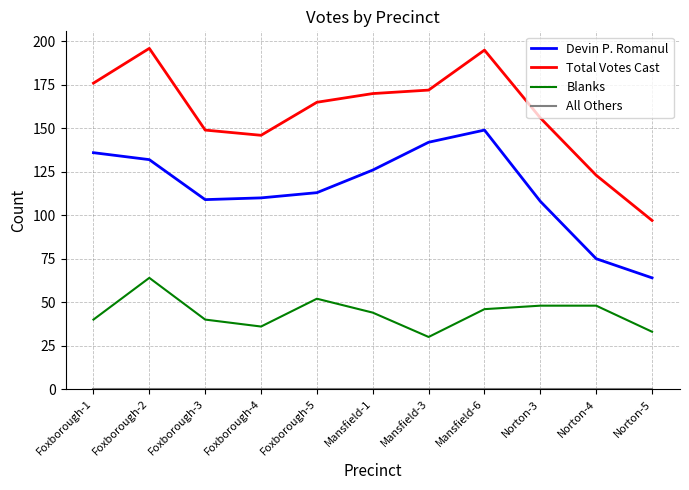

Which category has the lowest value in the Total Votes Cast series?

Norton-5